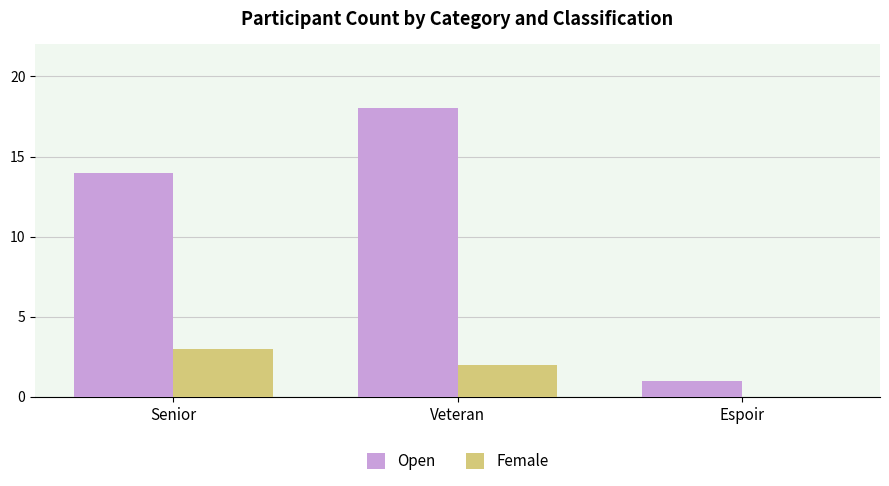

What value does the Female series have at Senior?

3